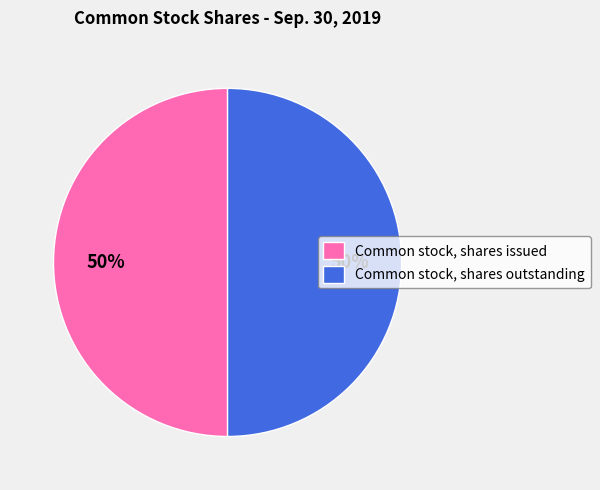

How many slices are in this pie chart?

2